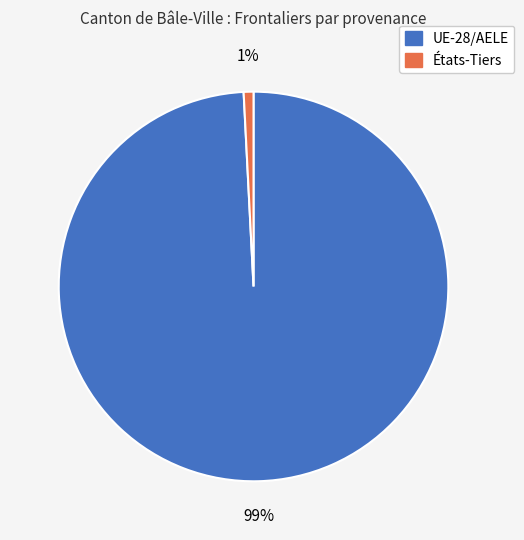

To the nearest percent, what portion does États-Tiers represent?

1%